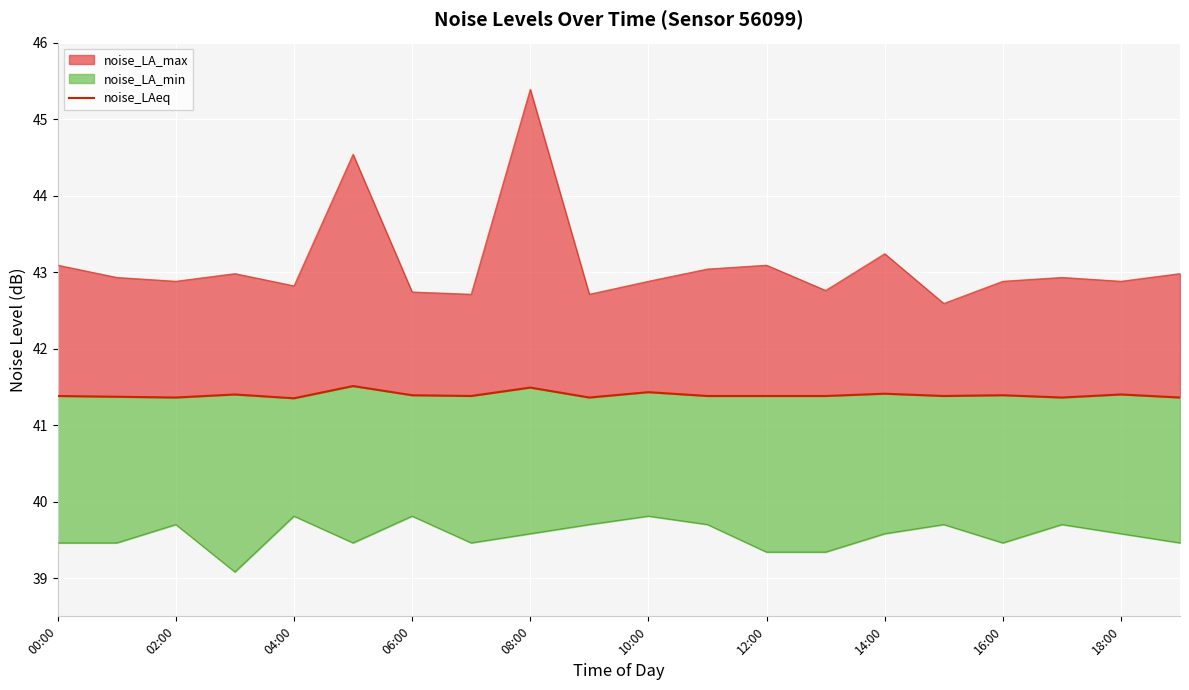

How many values are between 41 and 42?

20